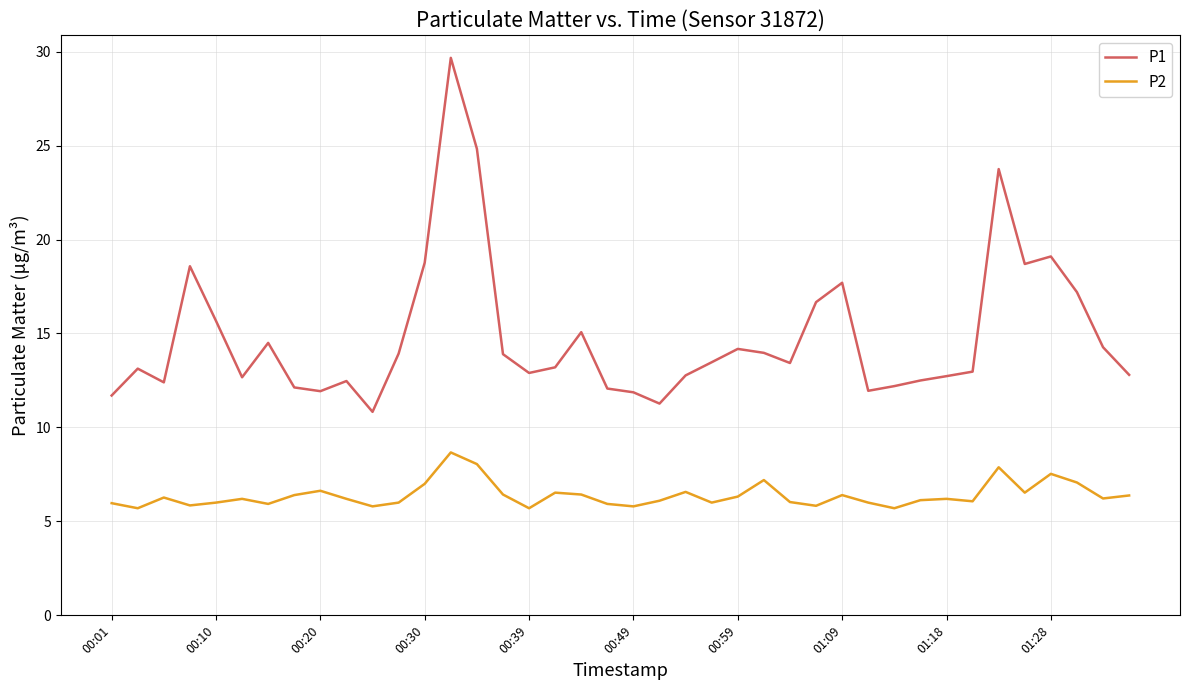

Rank the series by their average value, from lowest to highest.

P2, P1